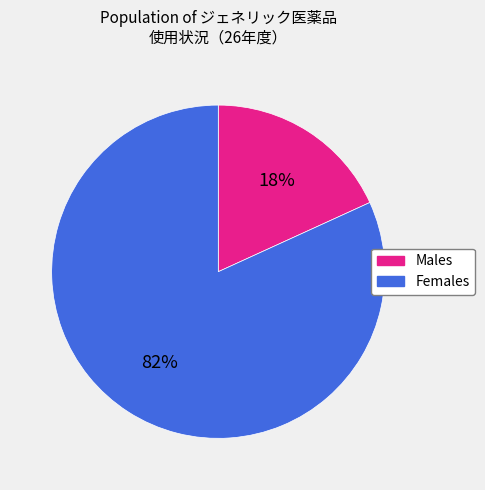

To the nearest percent, what is the average slice percentage?

50%